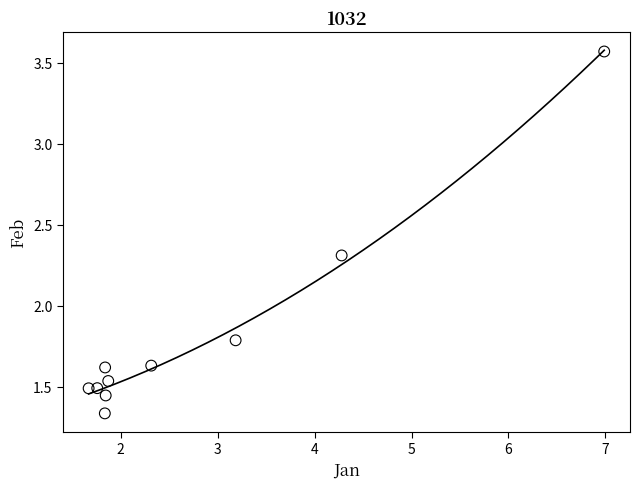

What Y value in the scatter plot is closest to 2?

1.8